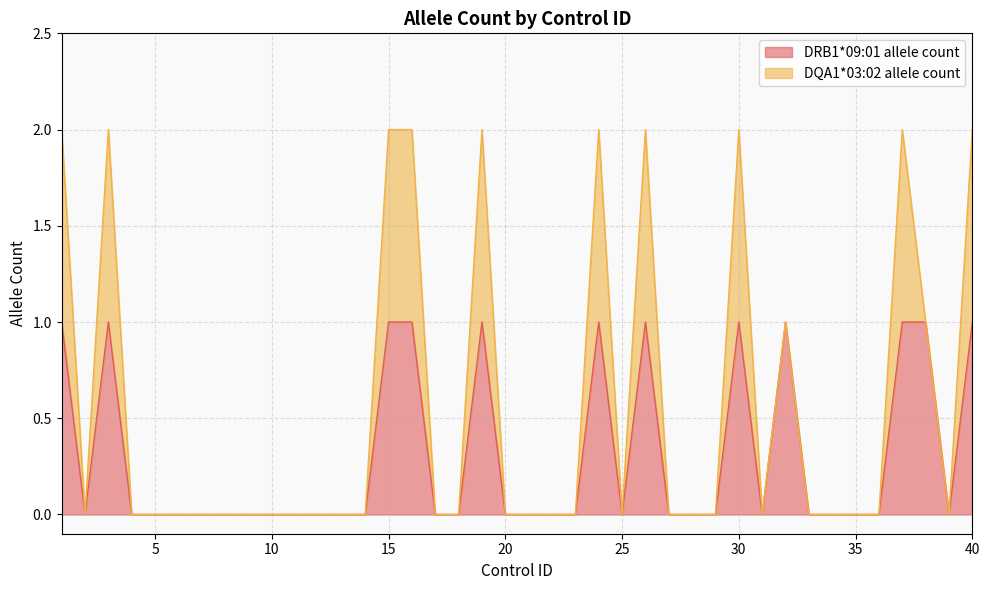

How many interior local peaks (higher than both neighbors) does the data have?

6